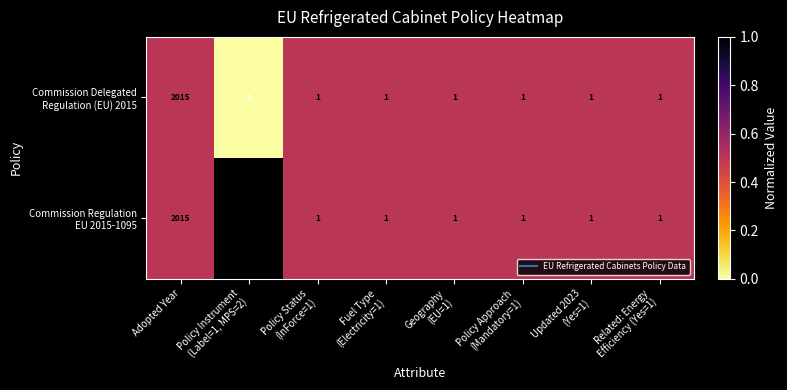

Count the number of data series in this chart.

2